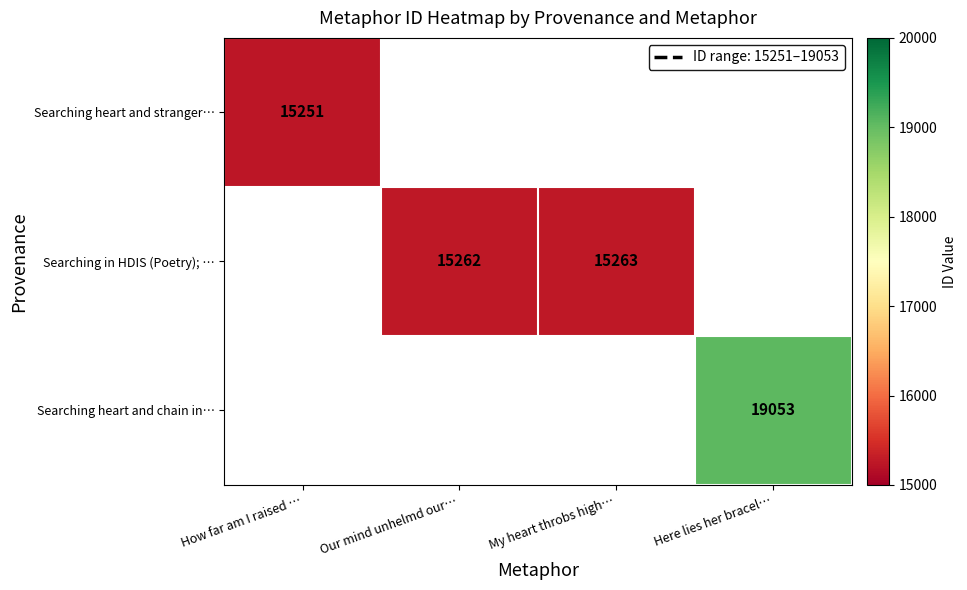

The Searching heart and stranger… series shows 15251 at How far am I raised …. True or false?

True